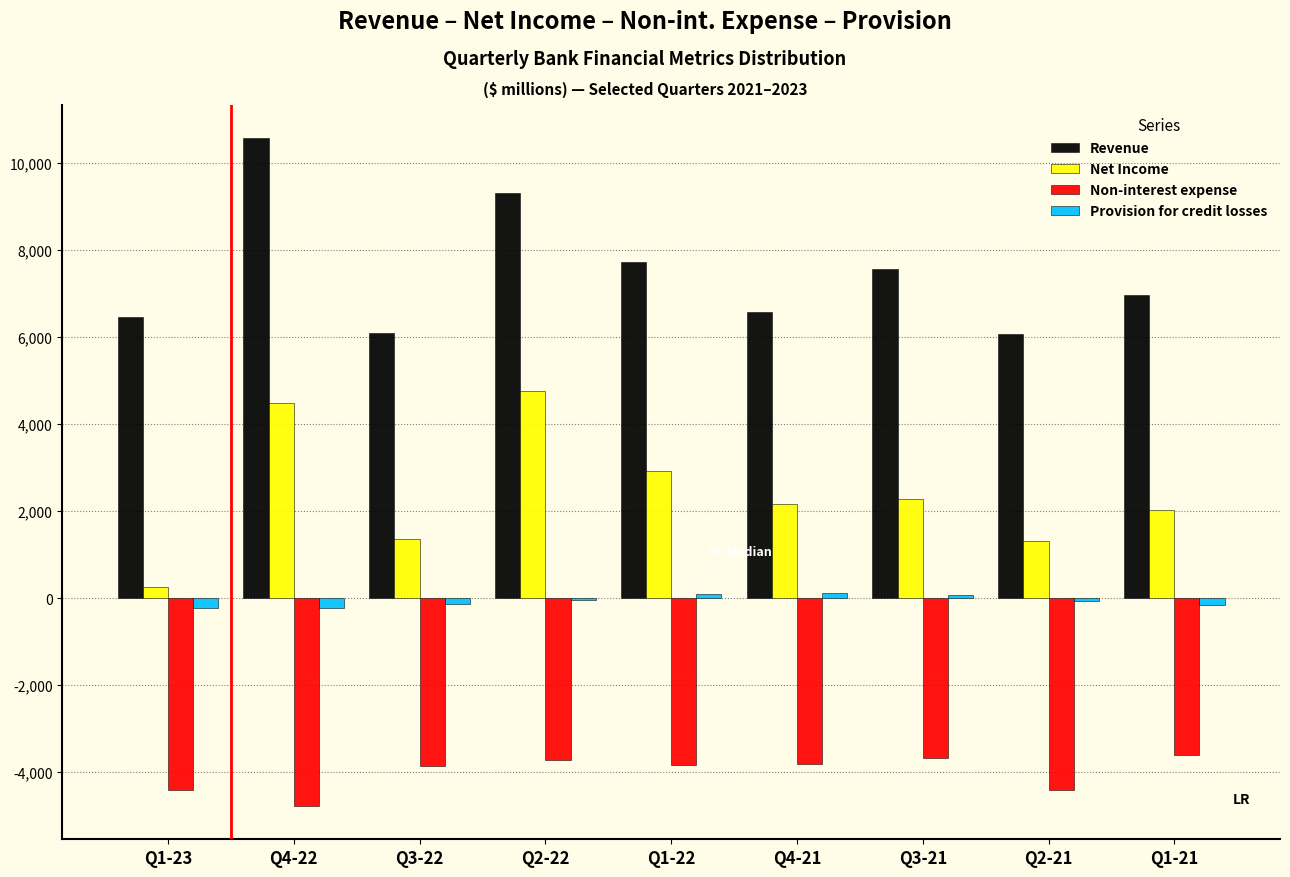

Which series changed the most between Q4-22 and Q3-22?

Revenue